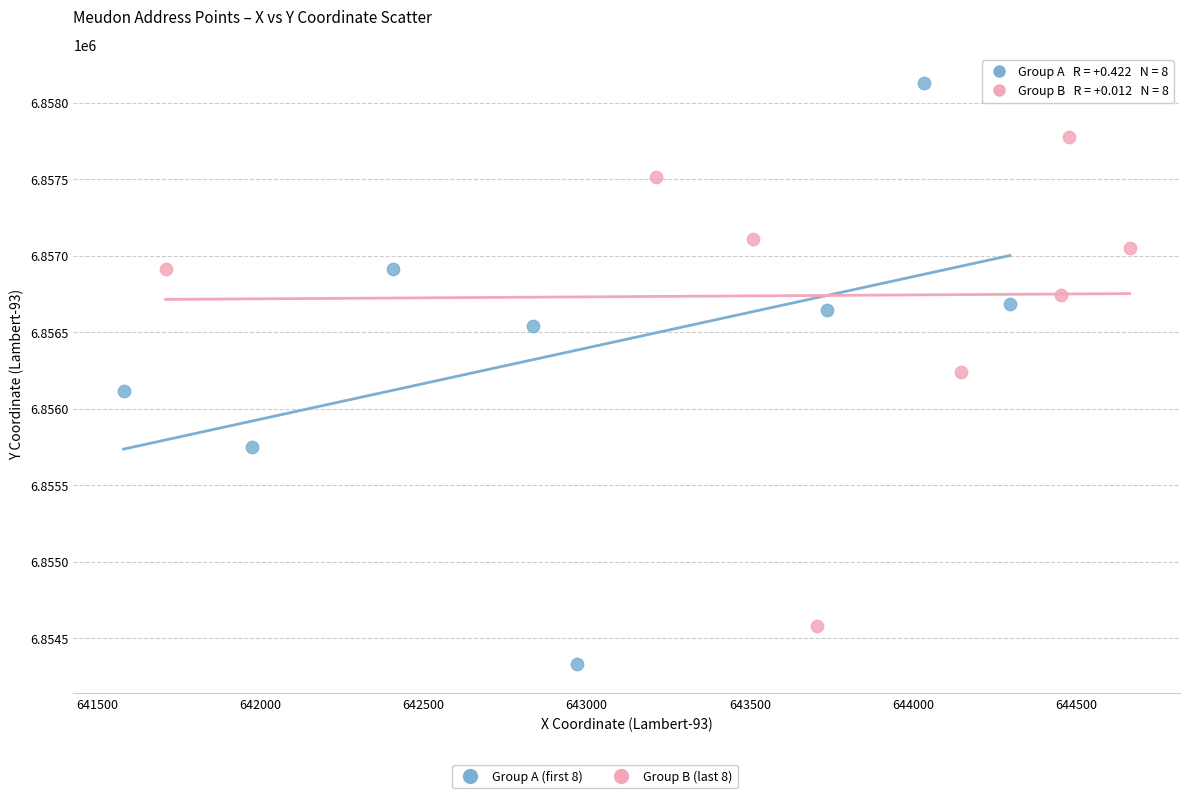

Which series reaches the maximum Y coordinate?

Group A (first 8)